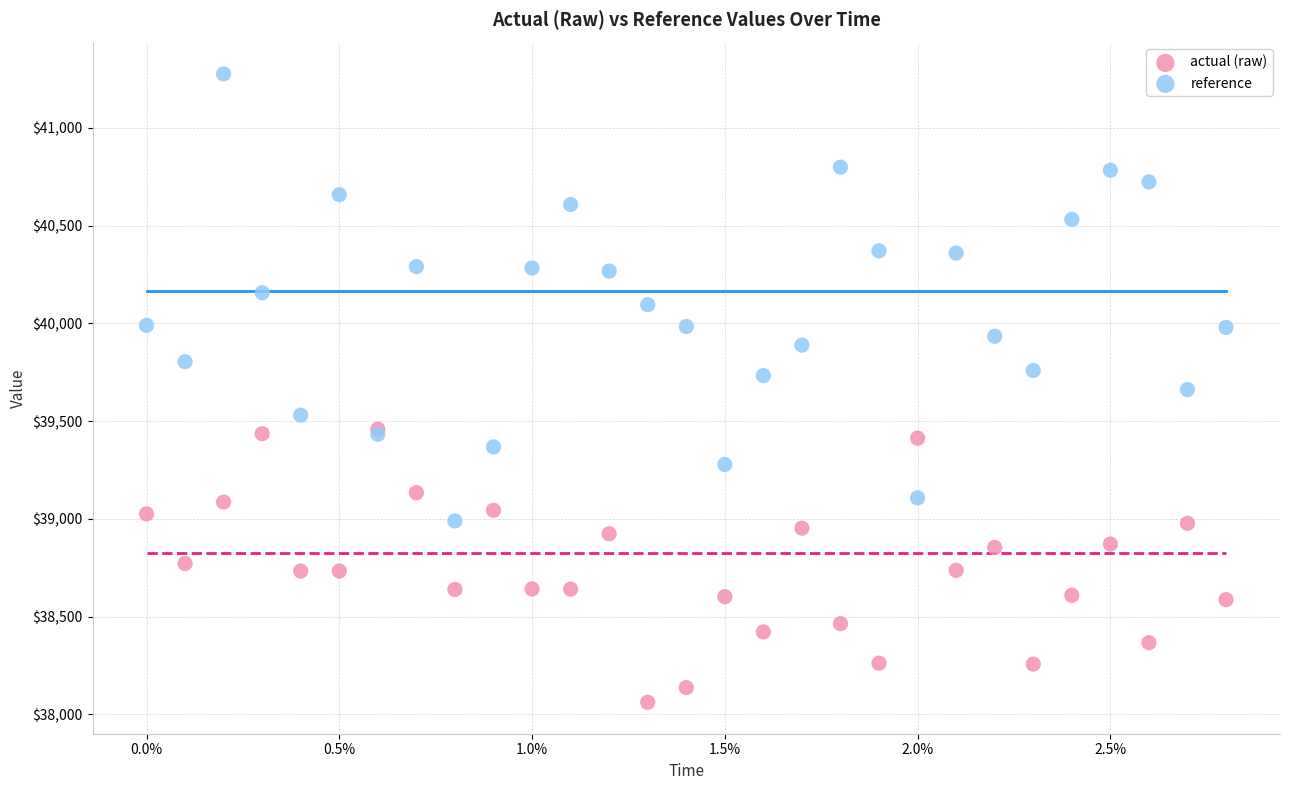

Which series has the largest Y range (max minus min)?

reference